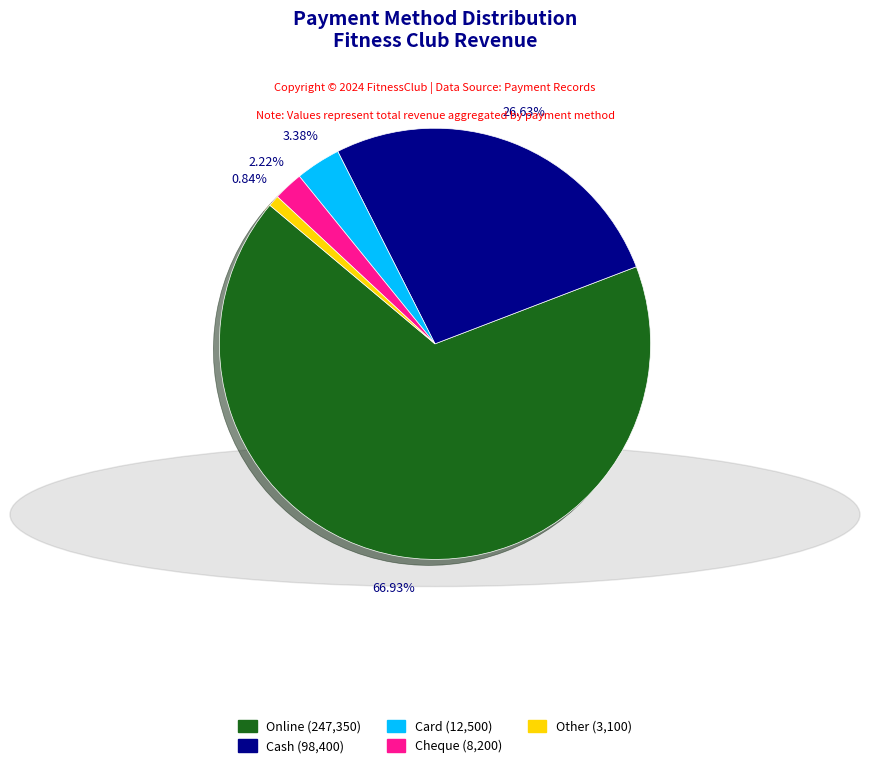

Count the number of slices in the pie.

5